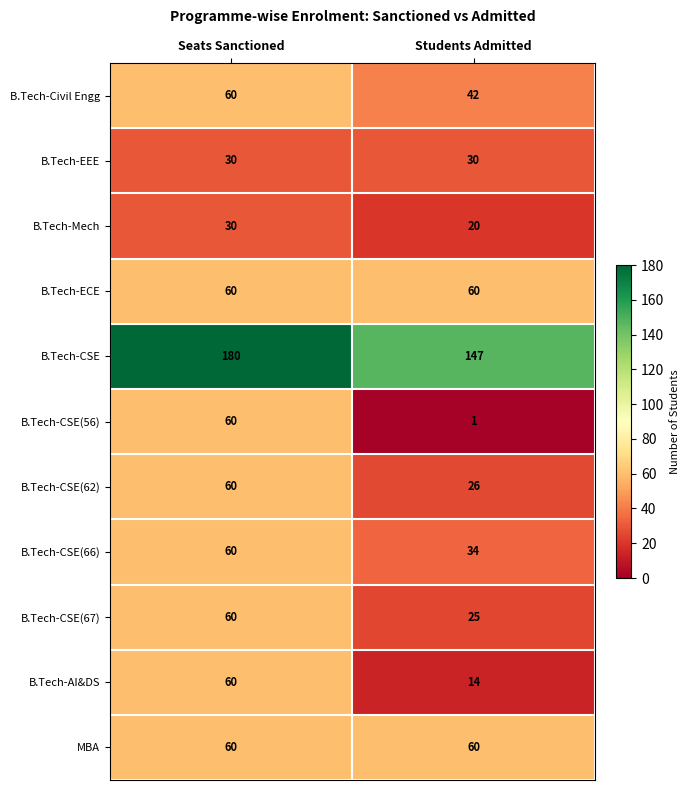

What is the difference between the maximum and minimum values in the B.Tech-CSE(67) series?

35